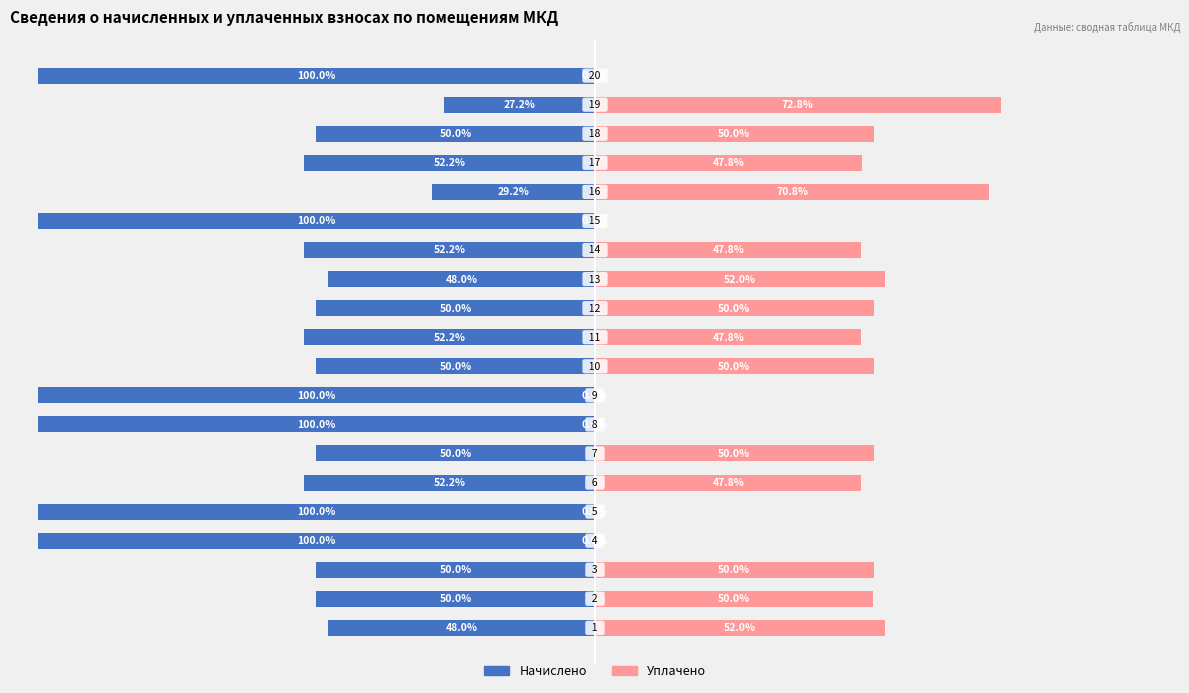

What is the spread (max minus min) of values at 9?

100.0